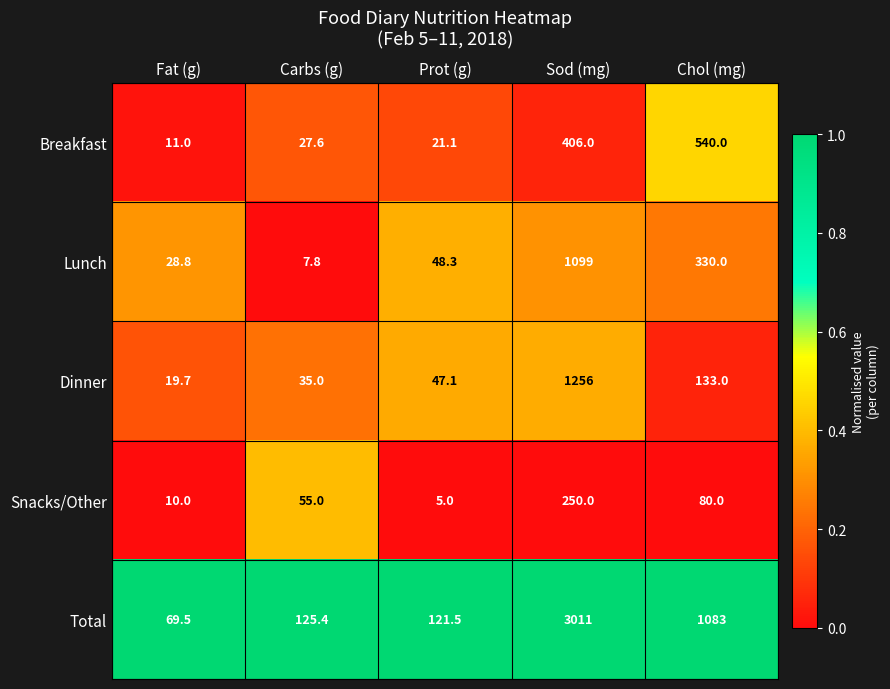

Which category has the highest value in the Snacks/Other series?

Sod (mg)